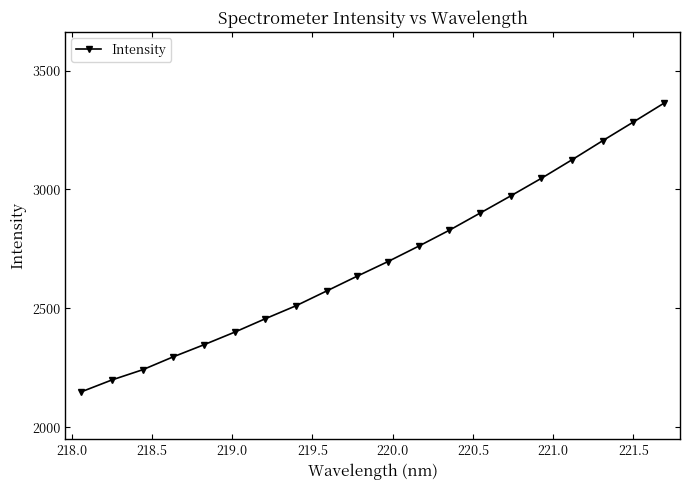

What is the greatest value displayed?

3362.6